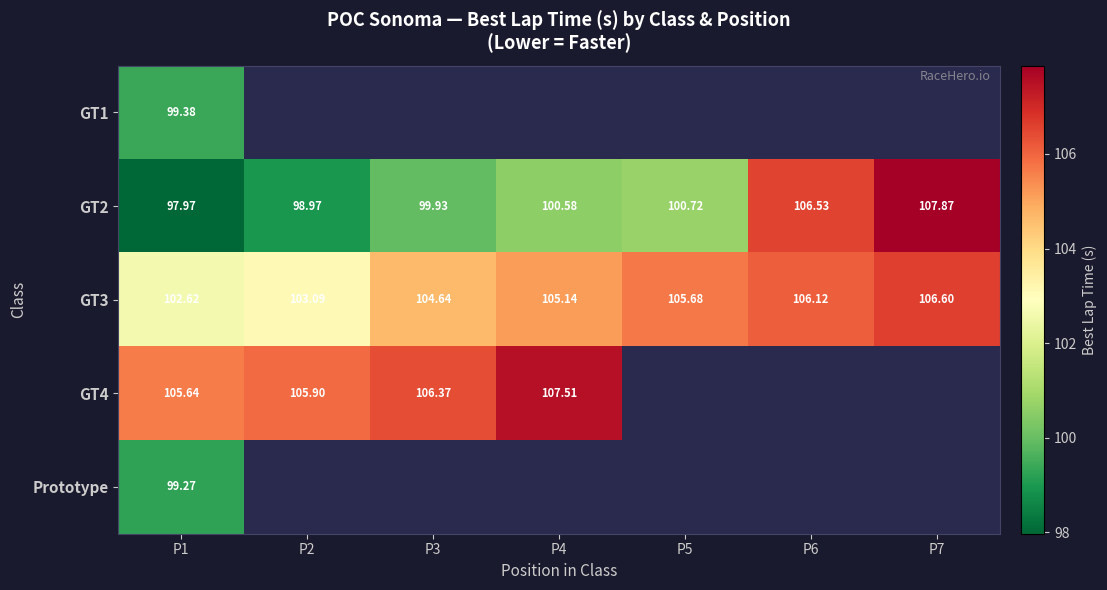

At which label does GT2 first exceed 100?

P4